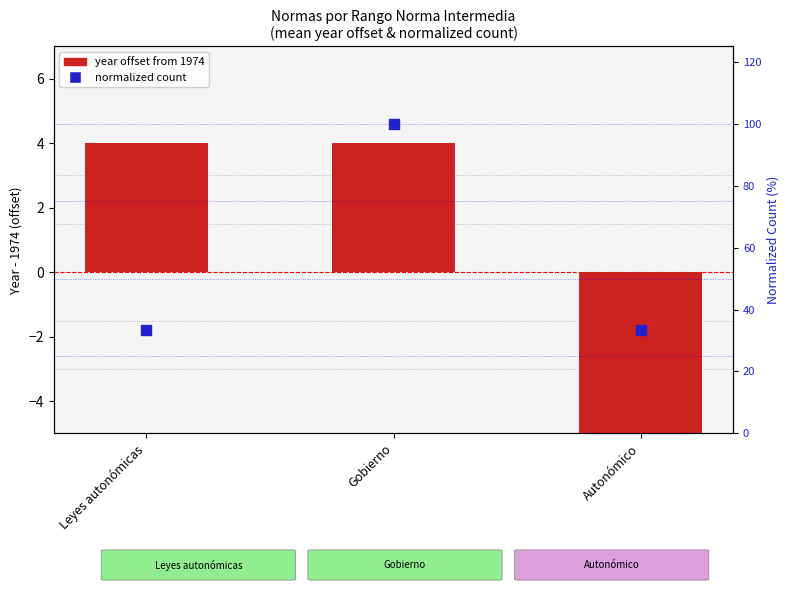

What are all the series names shown in the legend?

year offset, normalized count